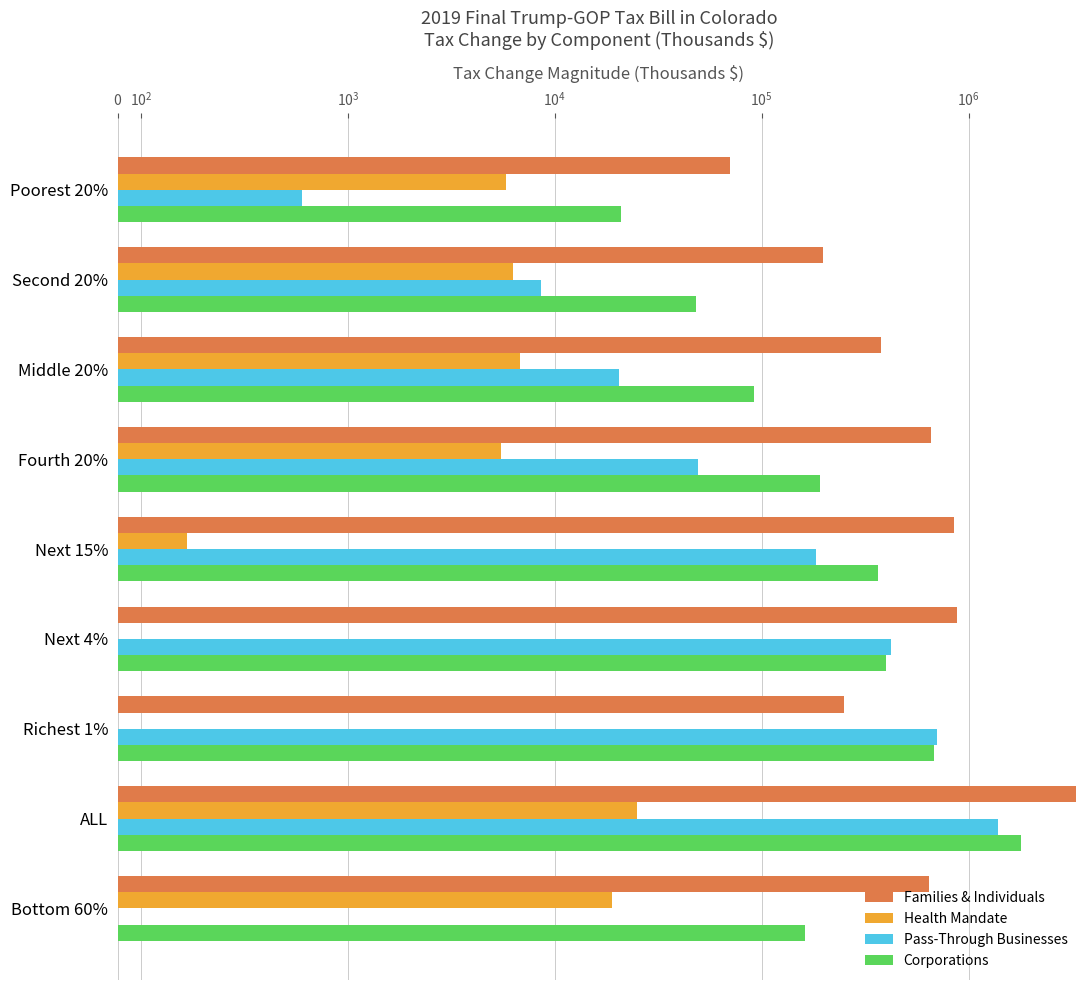

Which series has the widest spread of values?

Families & Individuals